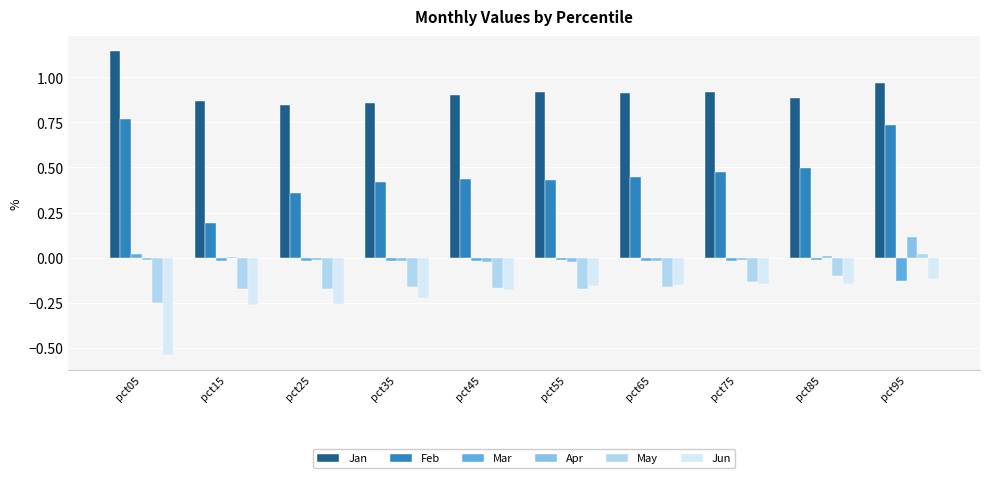

The May series shows -0.1 at pct55. True or false?

False